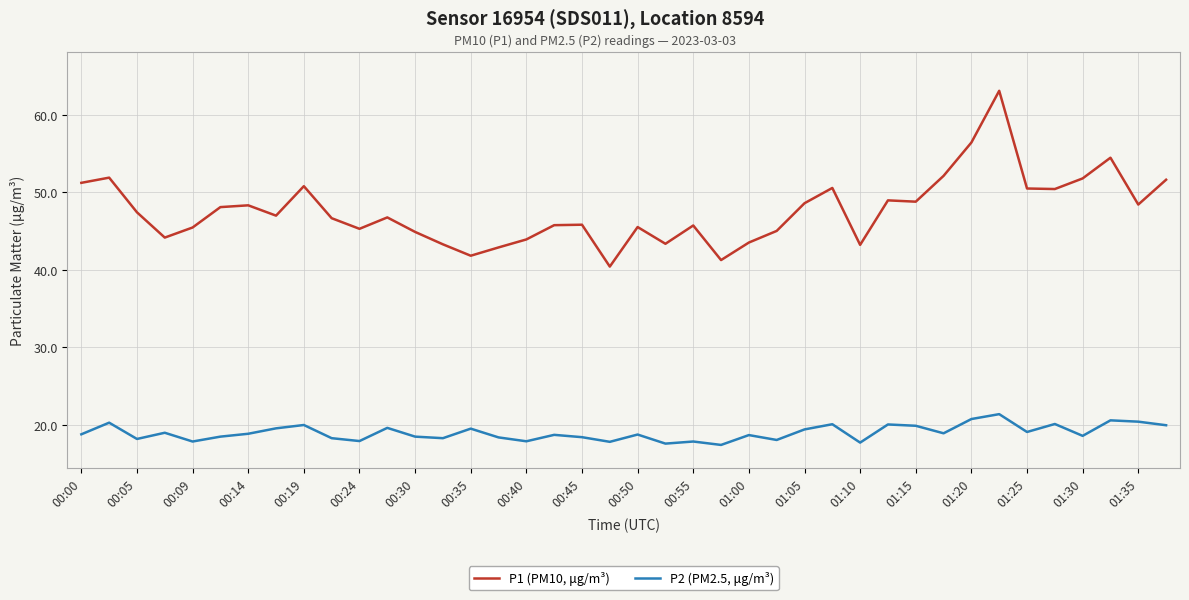

Which series has the largest range (max minus min)?

P1 (PM10, μg/m³)